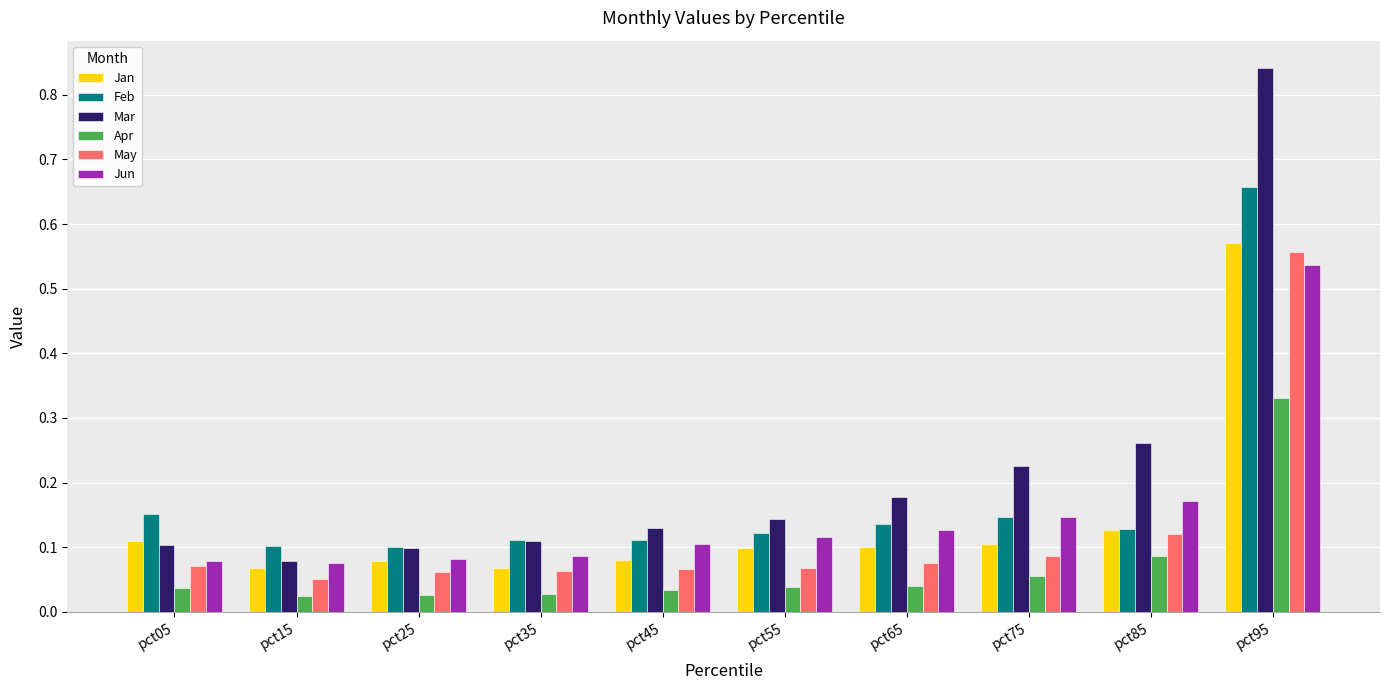

Which series has the largest range (max minus min)?

Mar